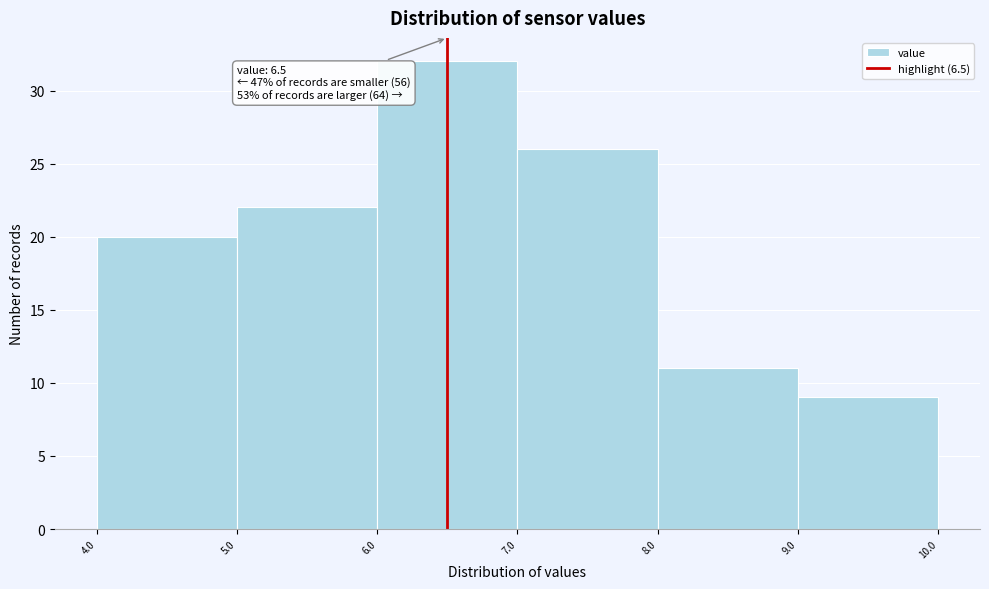

Which range on the x-axis has the tallest bar?

6.0 to 7.0